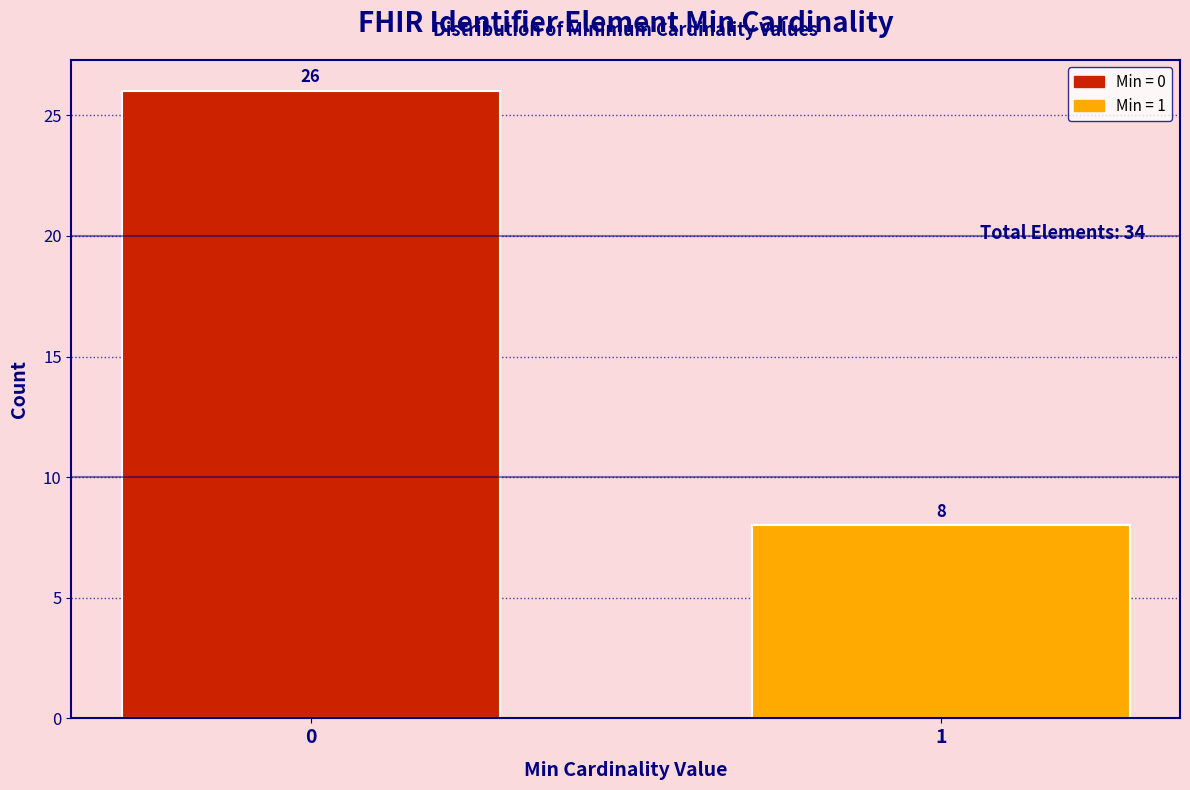

Reading left to right, transcribe all the data shown in this chart.

26	8